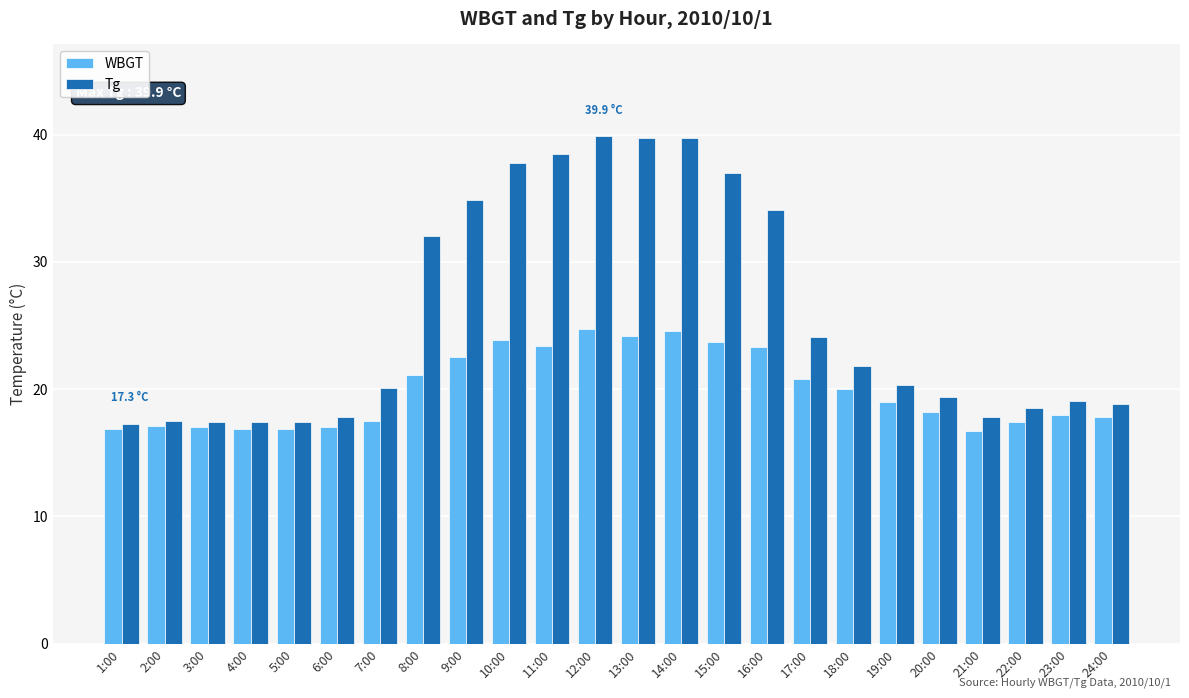

What is the label of the 9th bar from the left?

9:00